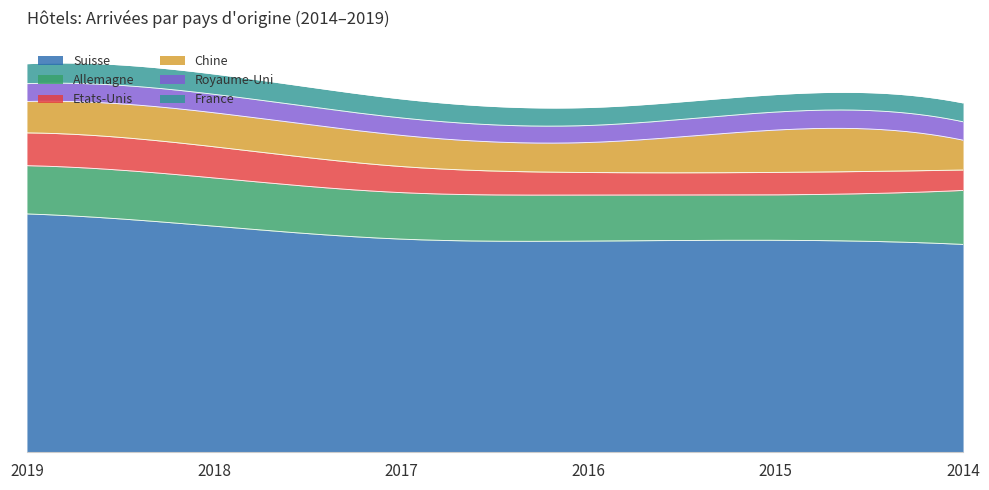

Does the chart display data point markers on the line(s)?

No